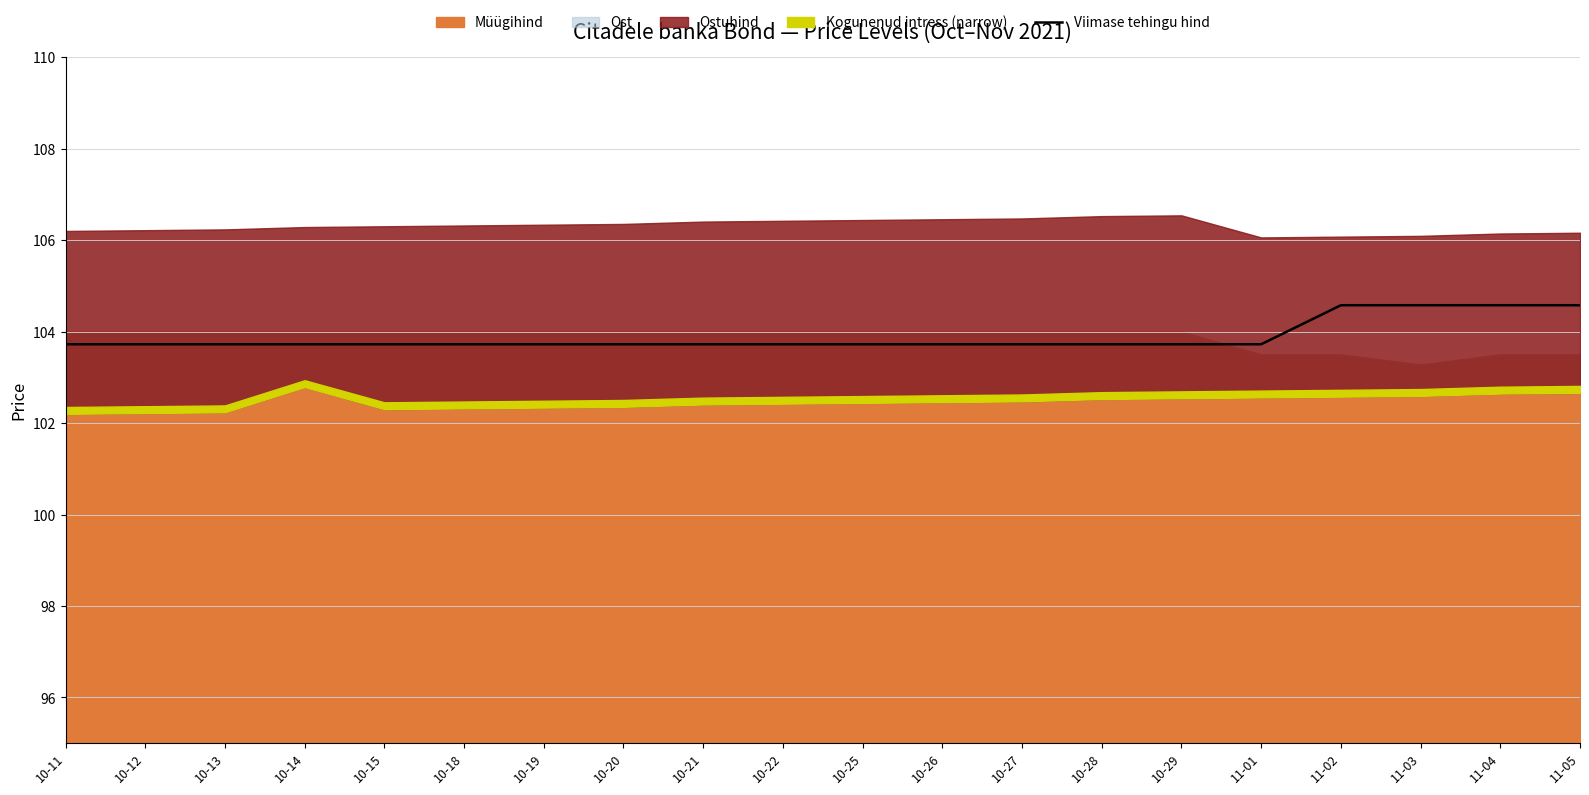

The Viimase tehingu hind series shows 151.0 at 10-25. True or false?

False